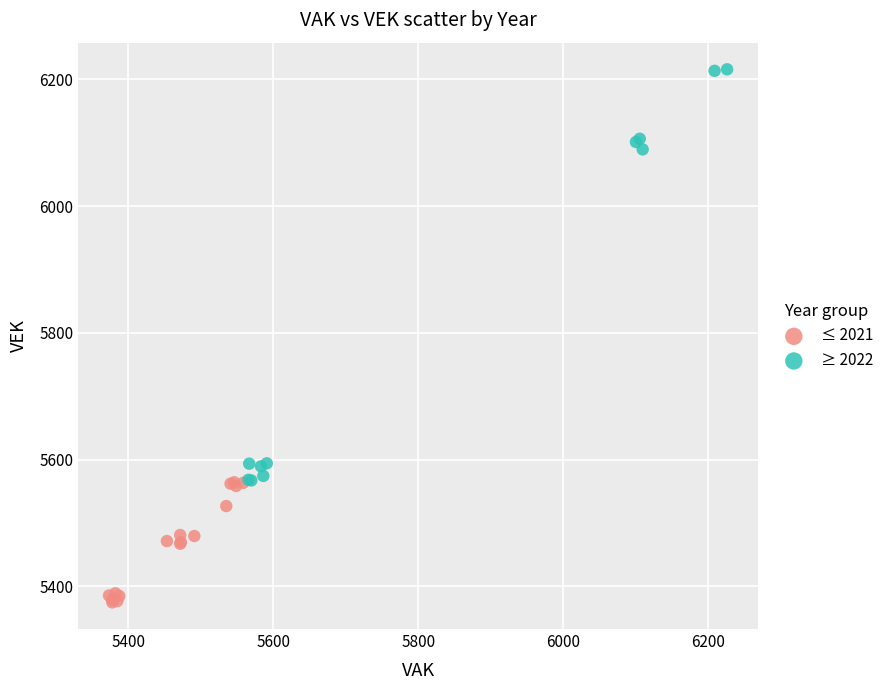

Which series reaches the minimum Y coordinate?

≤ 2021